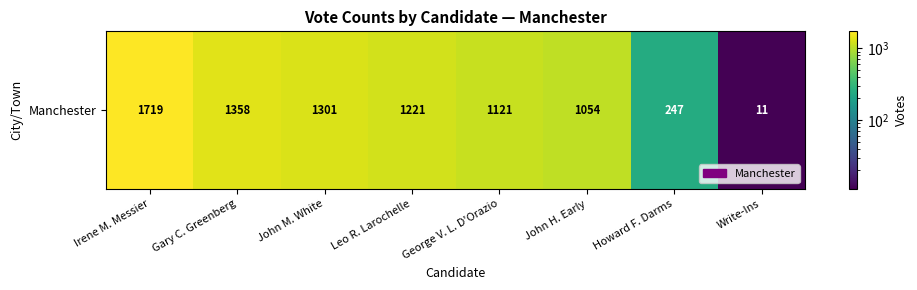

List the labels in order of value, largest first.

Irene M. Messier, Gary C. Greenberg, John M. White, Leo R. Larochelle, George V. L. D'Orazio, John H. Early, Howard F. Darms, Write-Ins